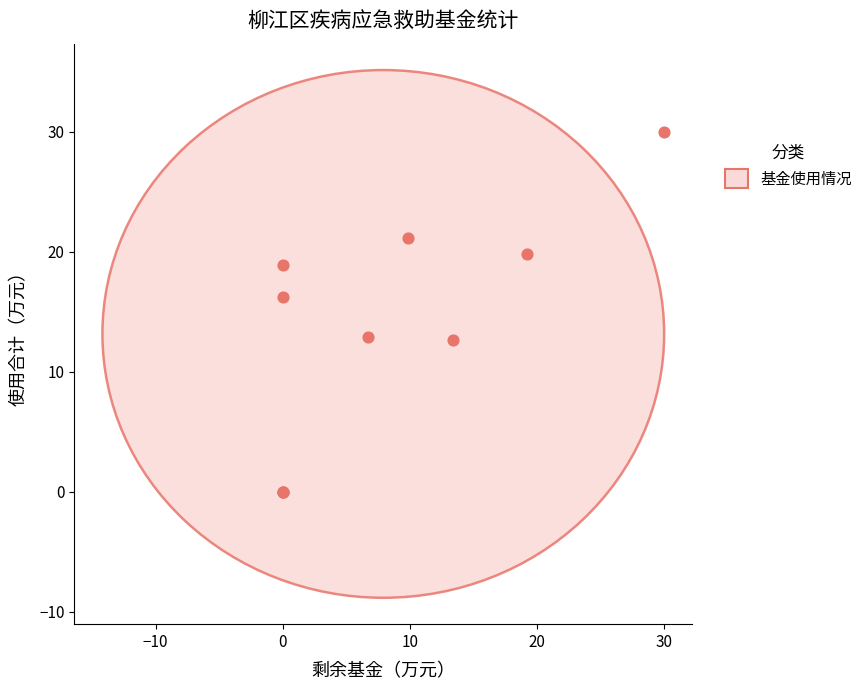

What Y value in the scatter plot is closest to 15?

16.3